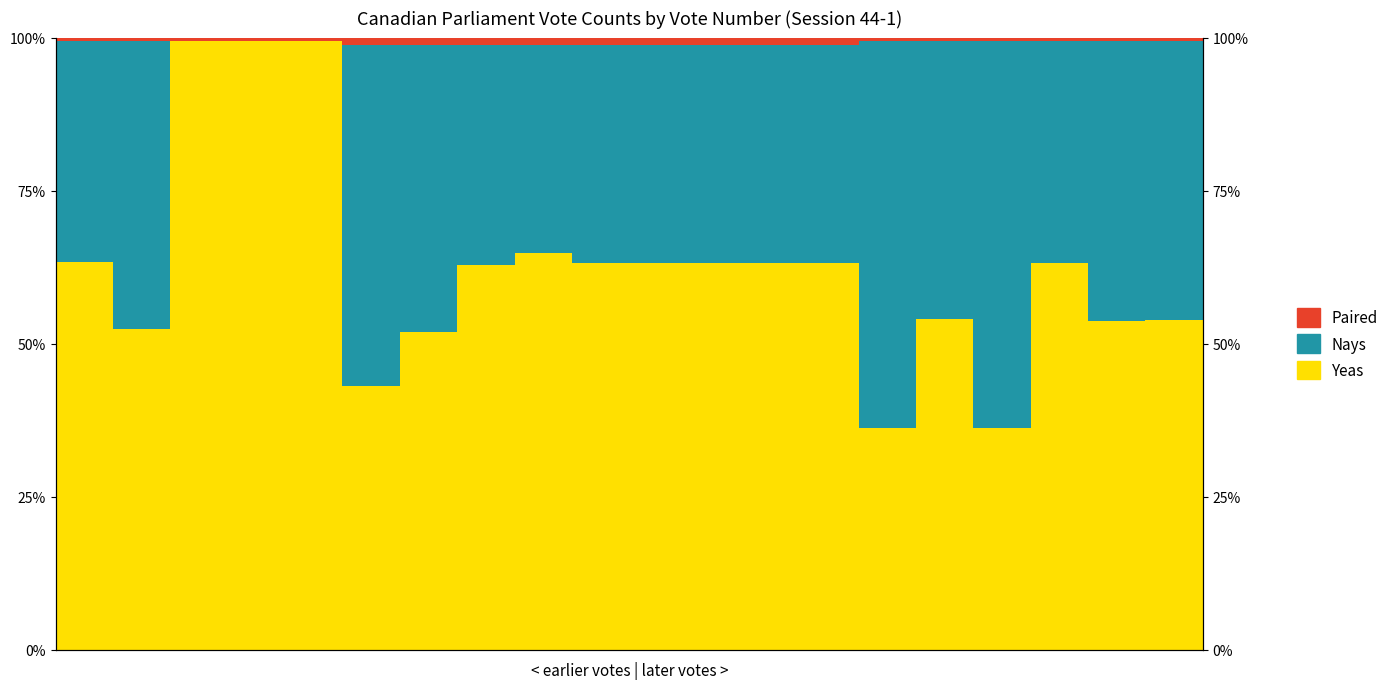

Rank the series by their maximum value, from lowest to highest.

Paired, Nays, Yeas